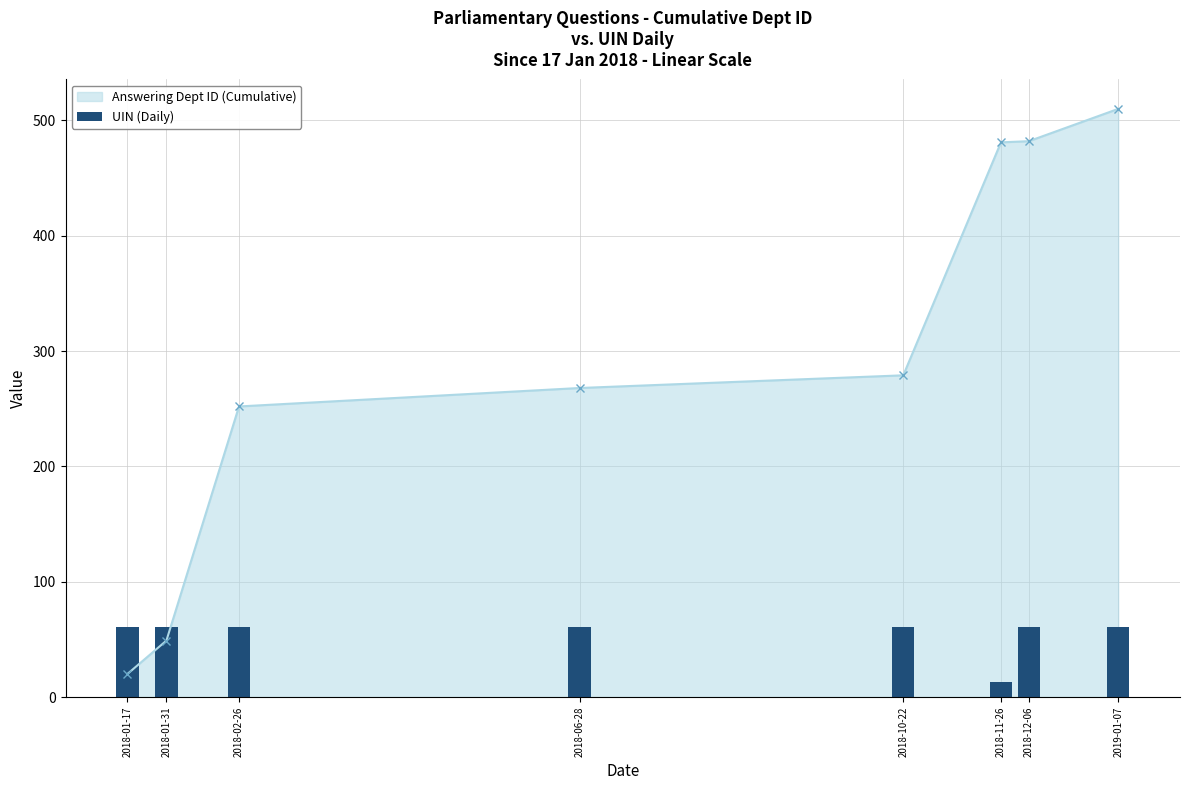

Is it true that the value at 2018-10-22 is 61.1?

True